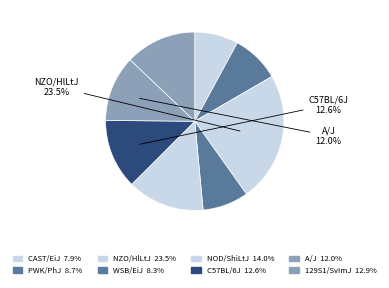

Count the number of slices in the pie.

8